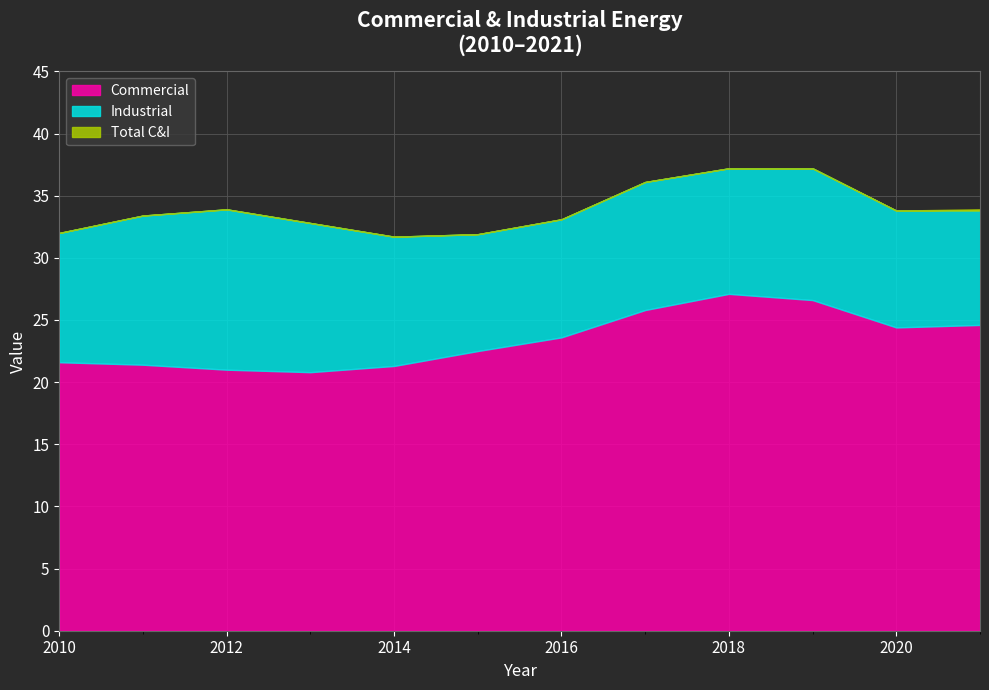

What is the value of the Commercial point at the 9th from the left?

27.1